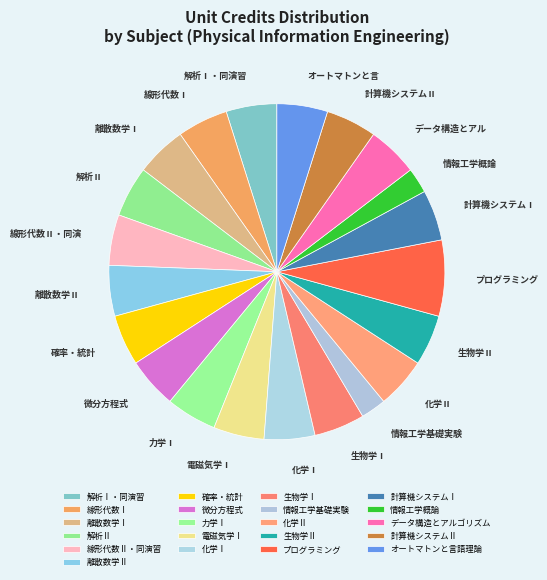

Does 情報工学概論 represent more than half of the total?

No